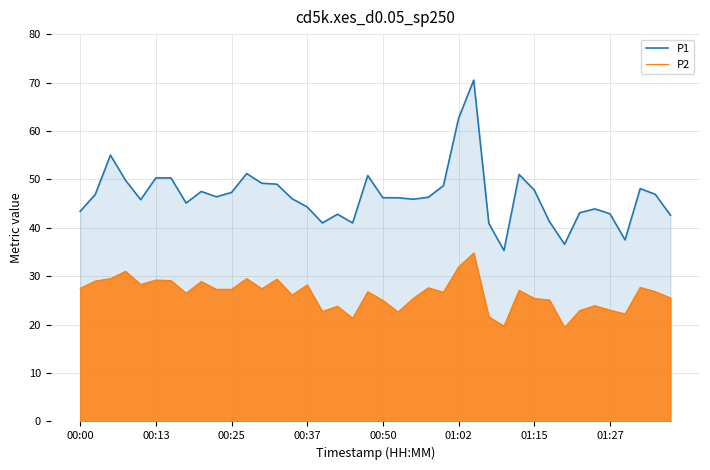

Rank the series at 00:25 from lowest to highest value.

P2, P1